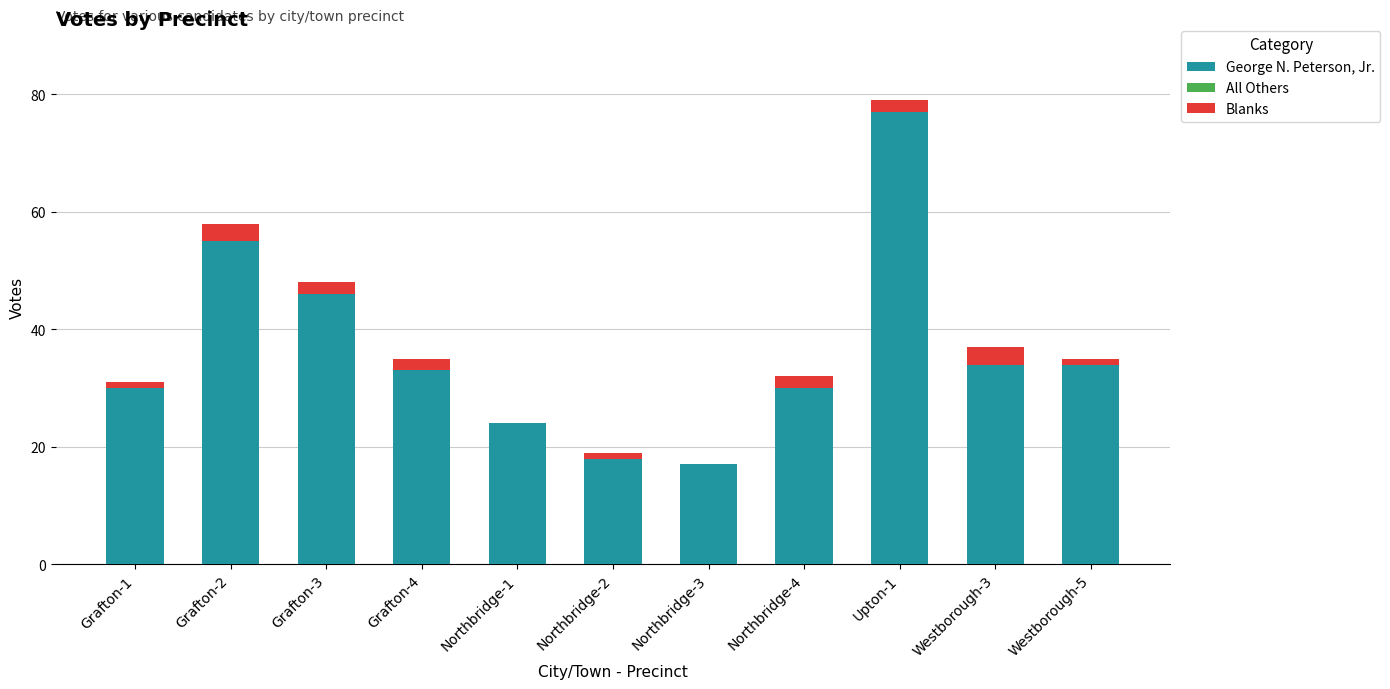

What is the sum of all George N. Peterson, Jr. values?

398